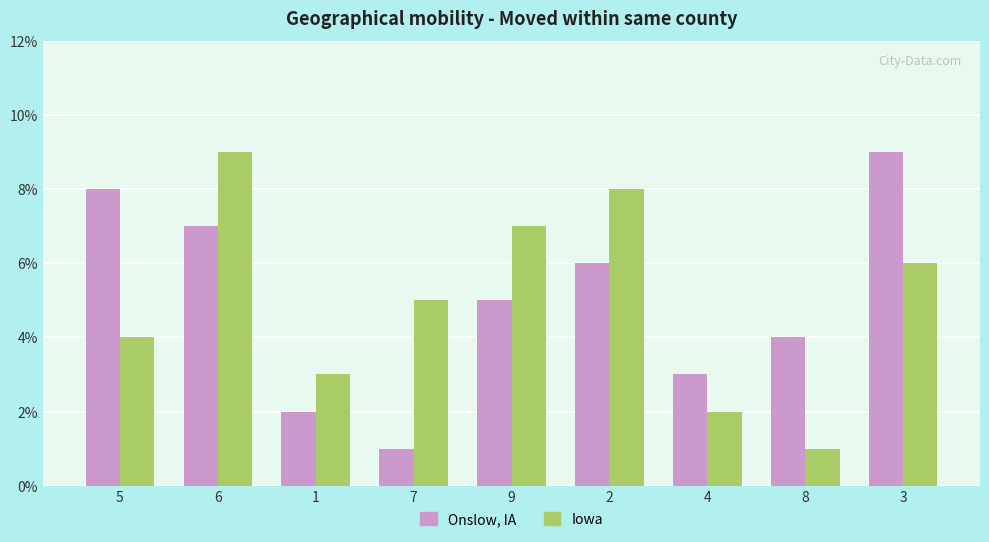

Is the value of Iowa at 1 greater than the value of Onslow, IA at 3?

No